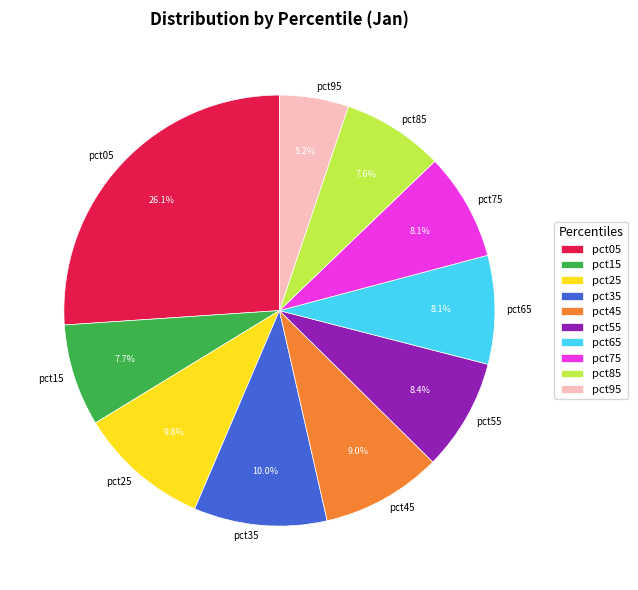

What percentage is NOT represented by pct45?

91.0%